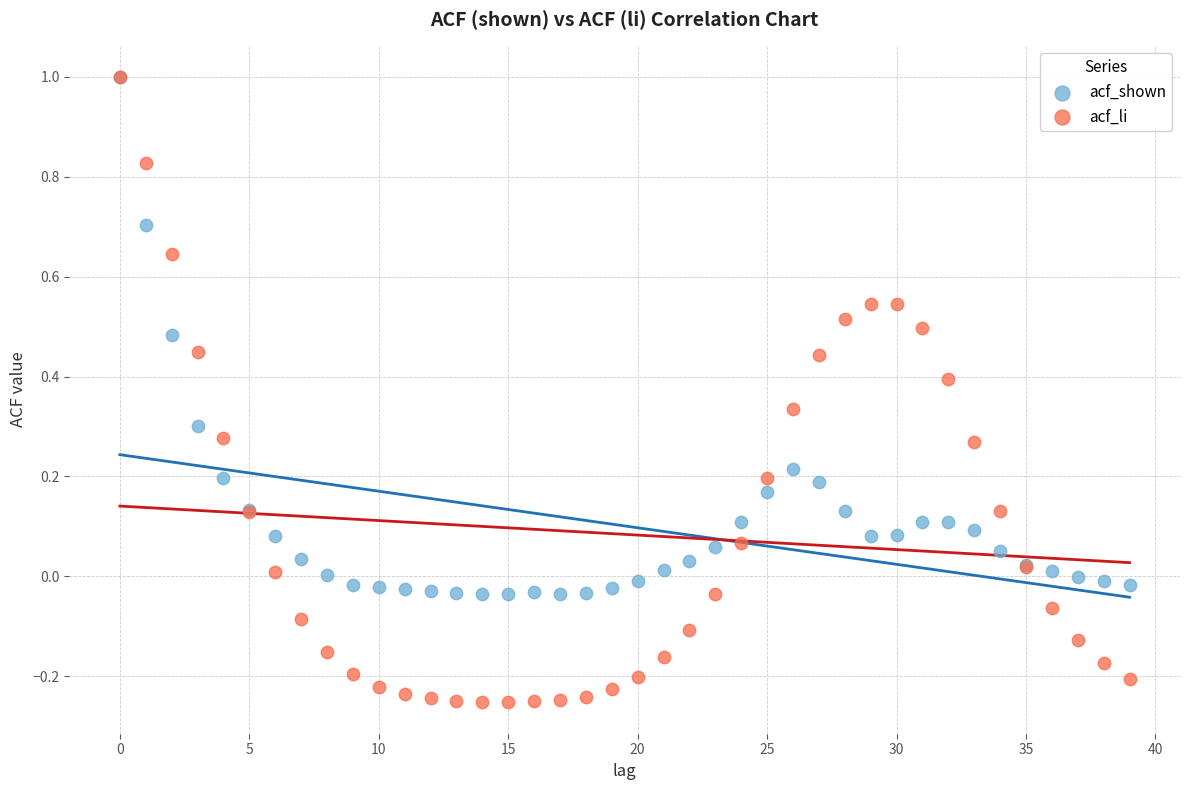

What are all the series names shown in the legend?

acf_shown, acf_li